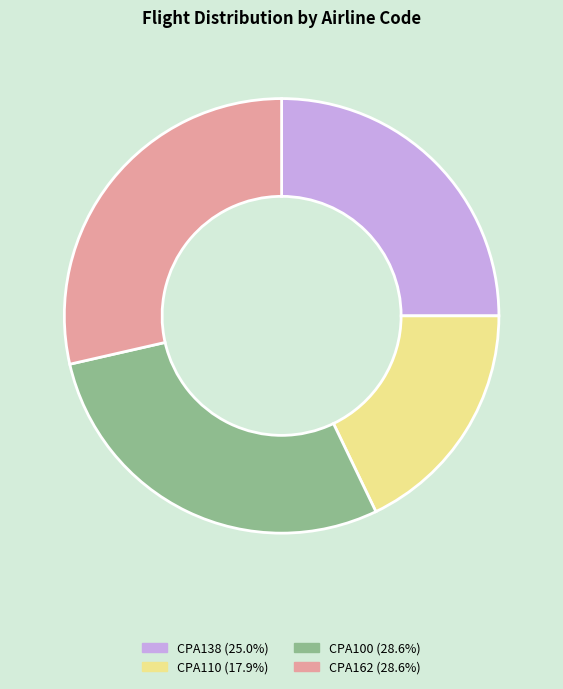

Does CPA162 (28.6%) account for over 50% of the chart?

No